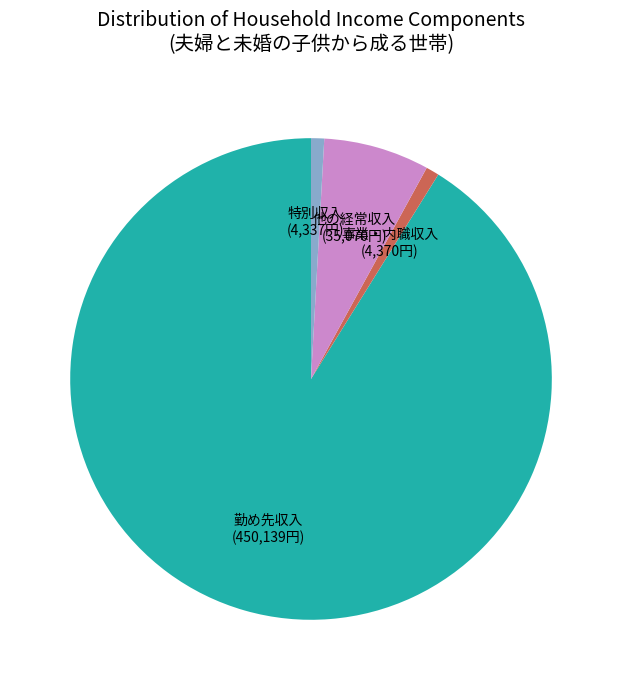

Is there a majority slice in this chart?

Yes